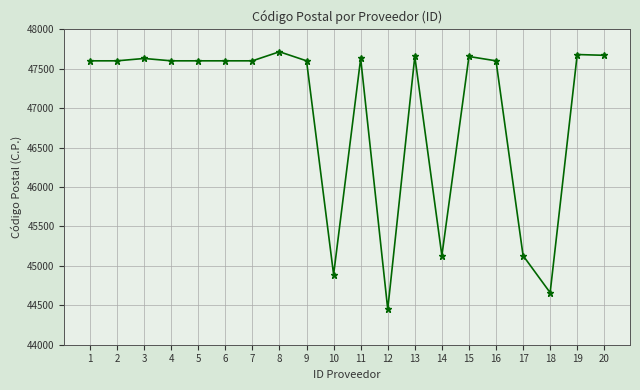

What is the difference between the maximum and second lowest values?

3055